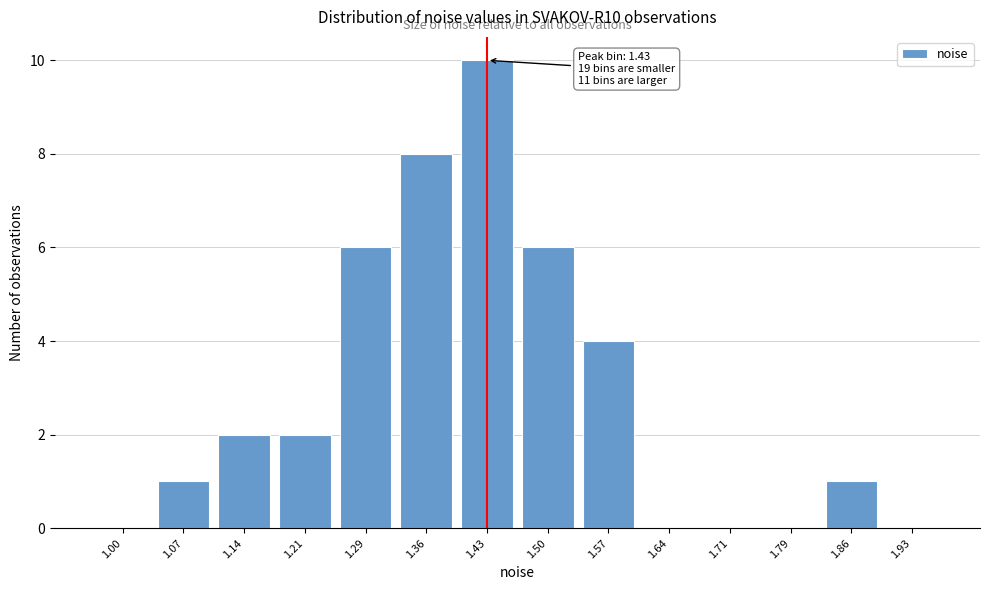

Reading right to left, what are all the values shown in this chart?

1.93=0	1.86=1	1.79=0	1.71=0	1.64=0	1.57=4	1.50=6	1.43=10	1.36=8	1.29=6	1.21=2	1.14=2	1.07=1	1.00=0